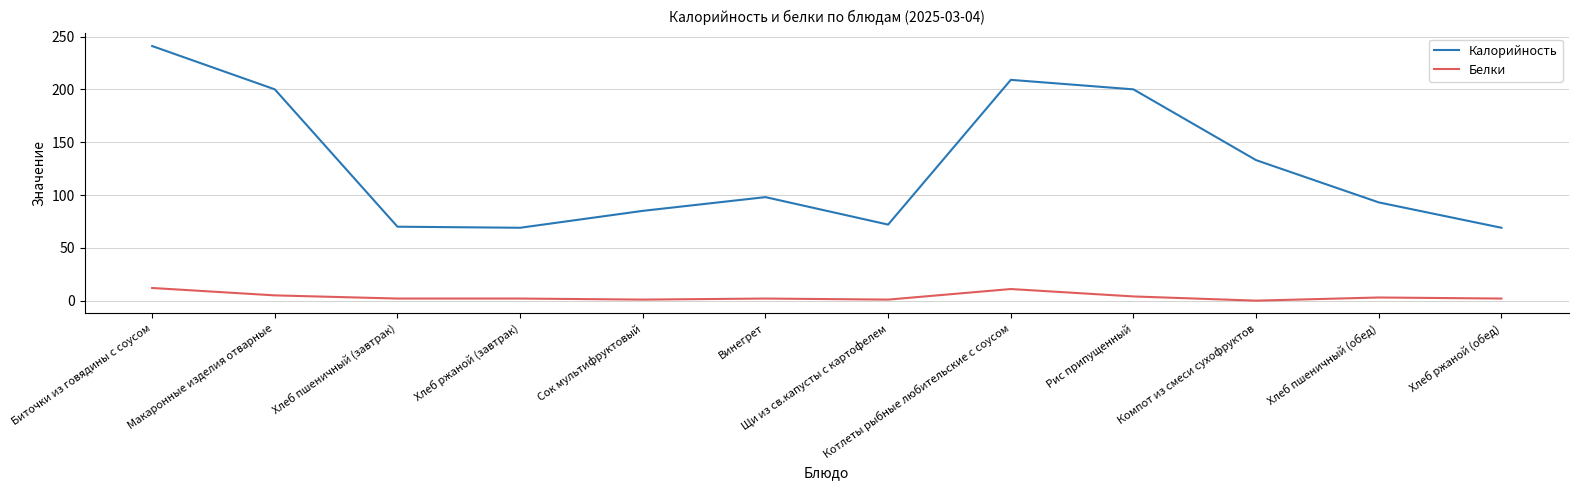

At which label is Калорийность closest to 155?

Компот из смеси сухофруктов